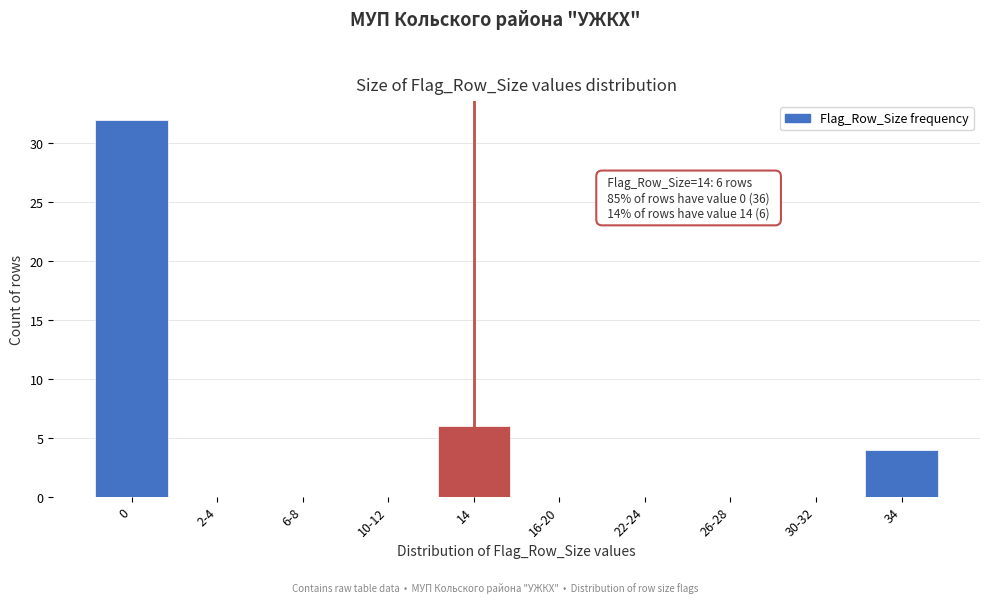

Reading left to right, list all the values displayed in this chart.

0=32	2-4=0	6-8=0	10-12=0	14=6	16-20=0	22-24=0	26-28=0	30-32=0	34=4